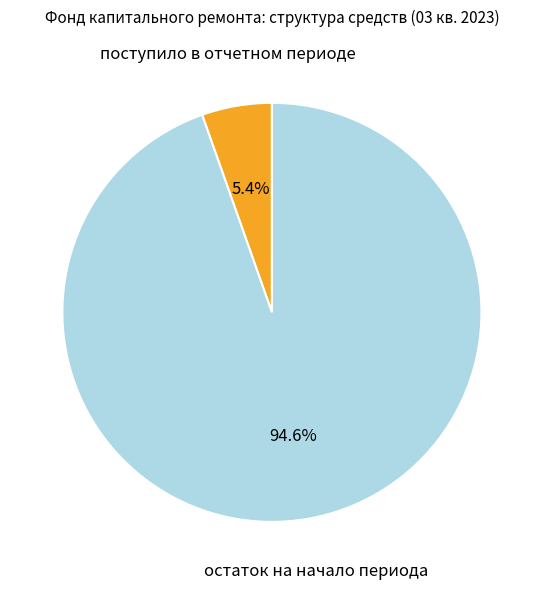

The остаток на начало периода slice represents 95% of the pie. True or false?

True